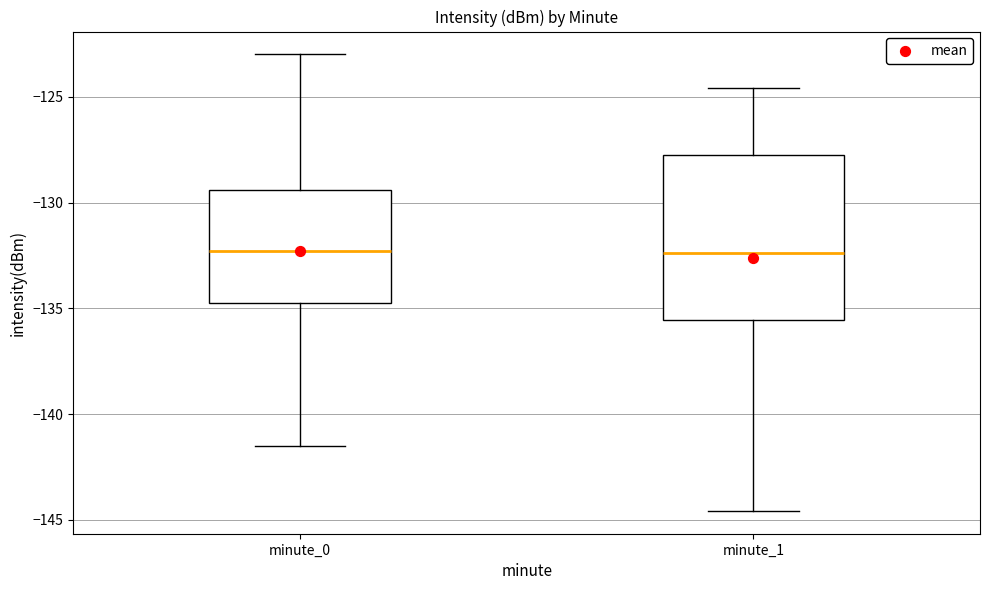

Which box is the tallest, from its lower edge to its upper edge?

minute_1